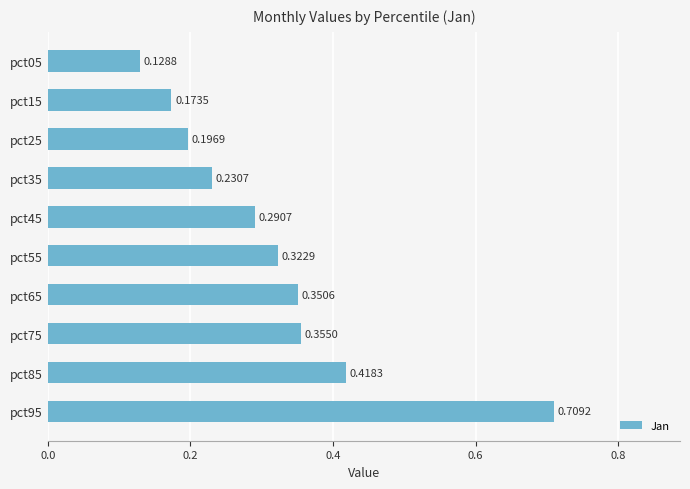

What is the sum of all values?

3.2